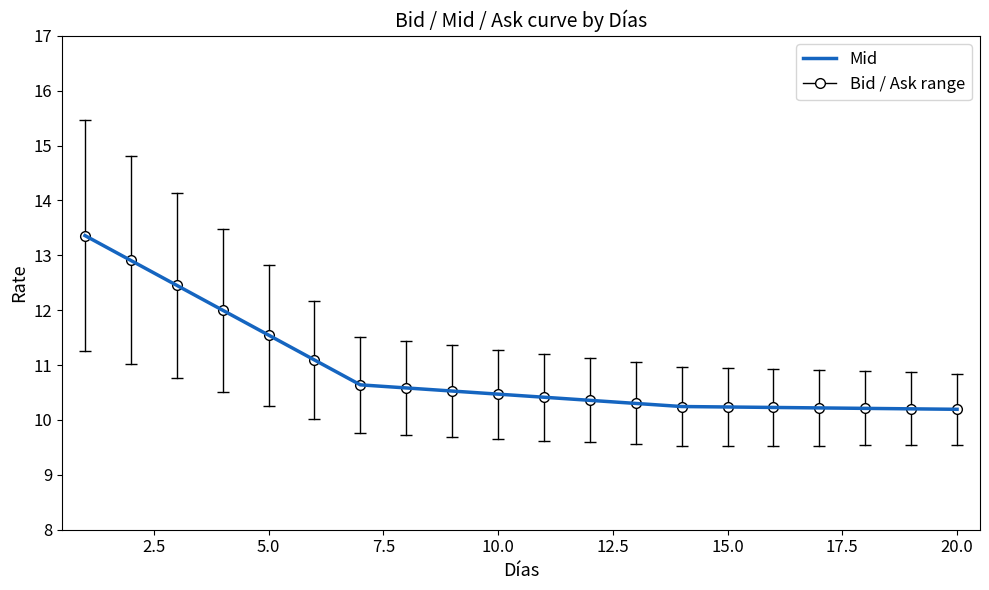

What is the difference between the maximum and minimum values?

3.2